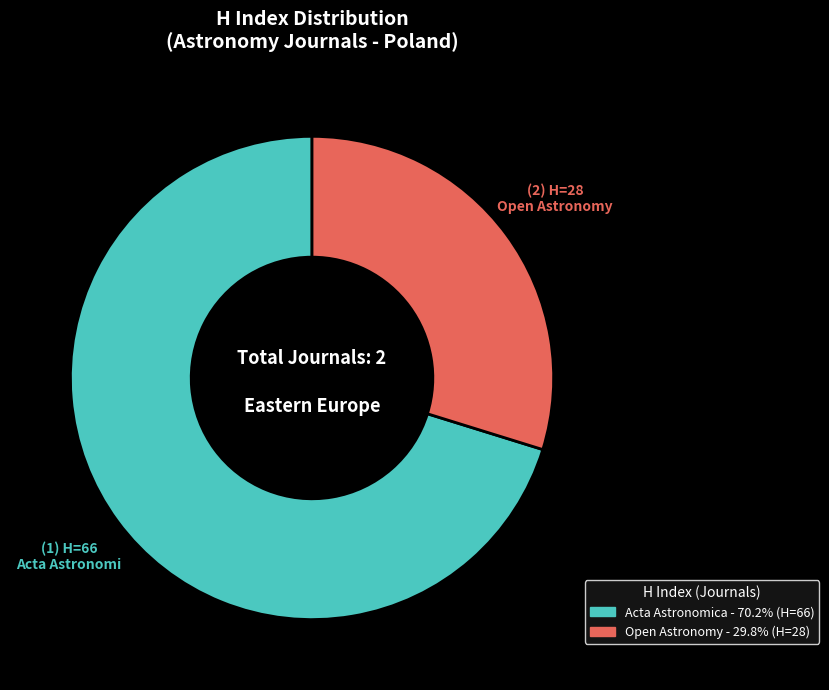

Count the number of slices in the pie.

2